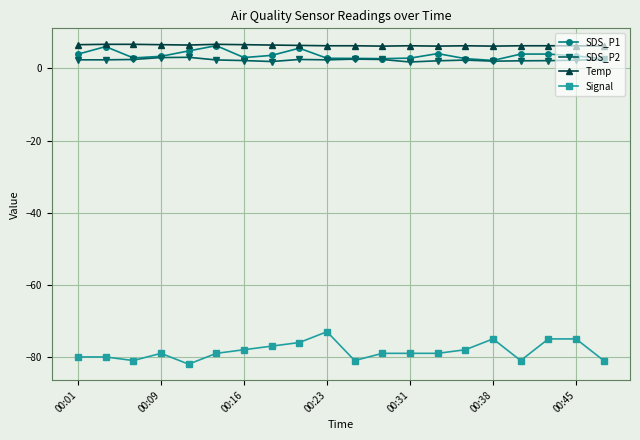

Which series has the widest spread of values?

Signal